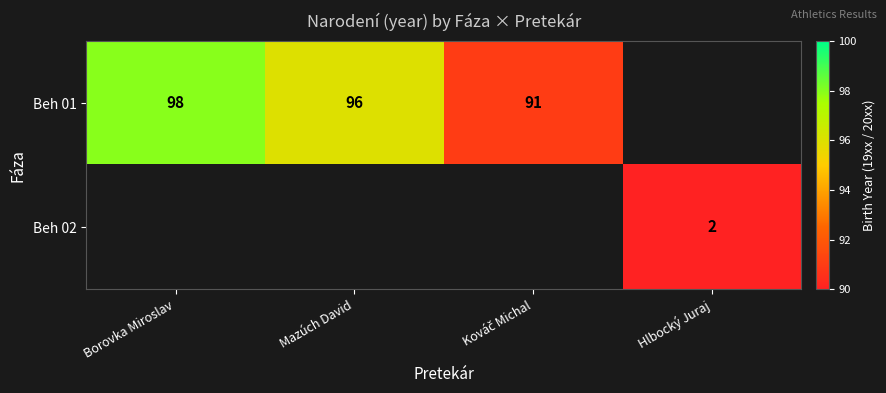

True or false: Beh 01 has a value of 96 at Mazúch David.

True